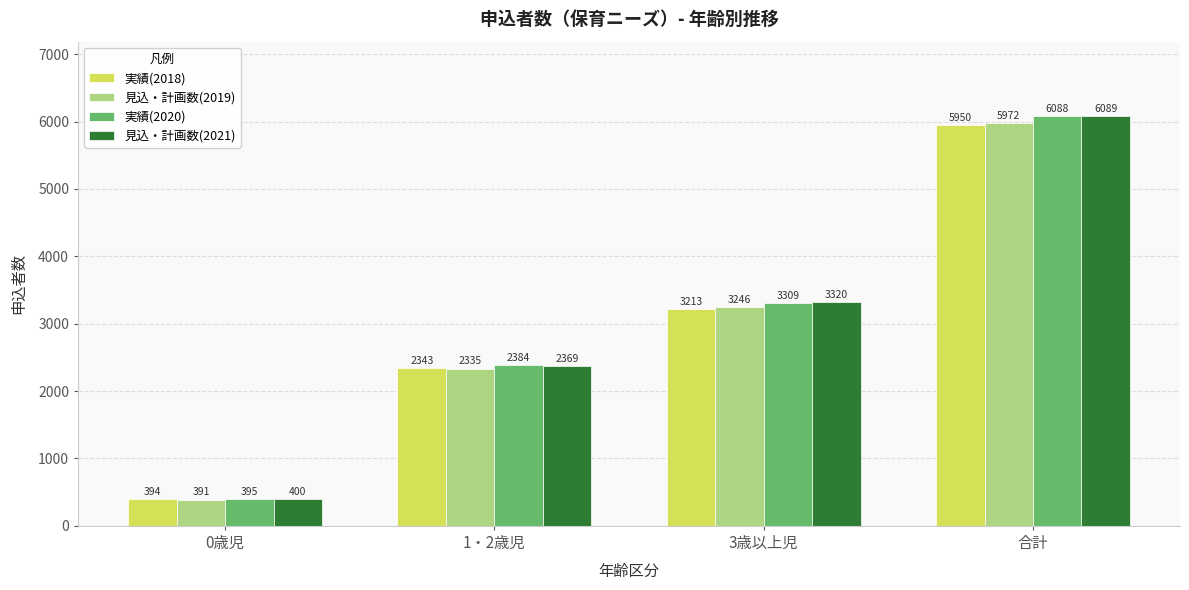

Which category has the highest value in the 実績(2018) series?

合計